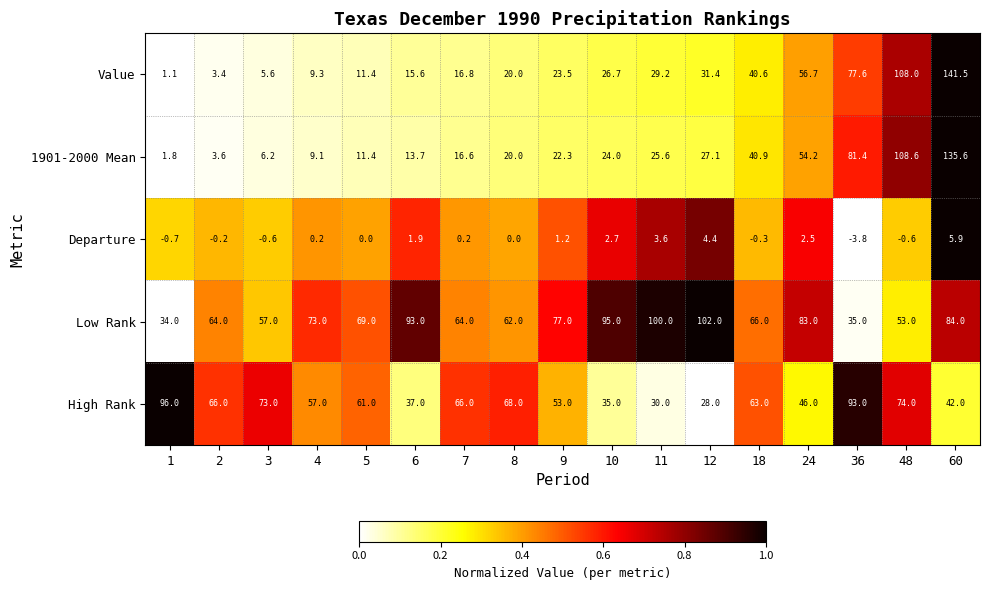

The Departure series shows -4.7 at 5. True or false?

False